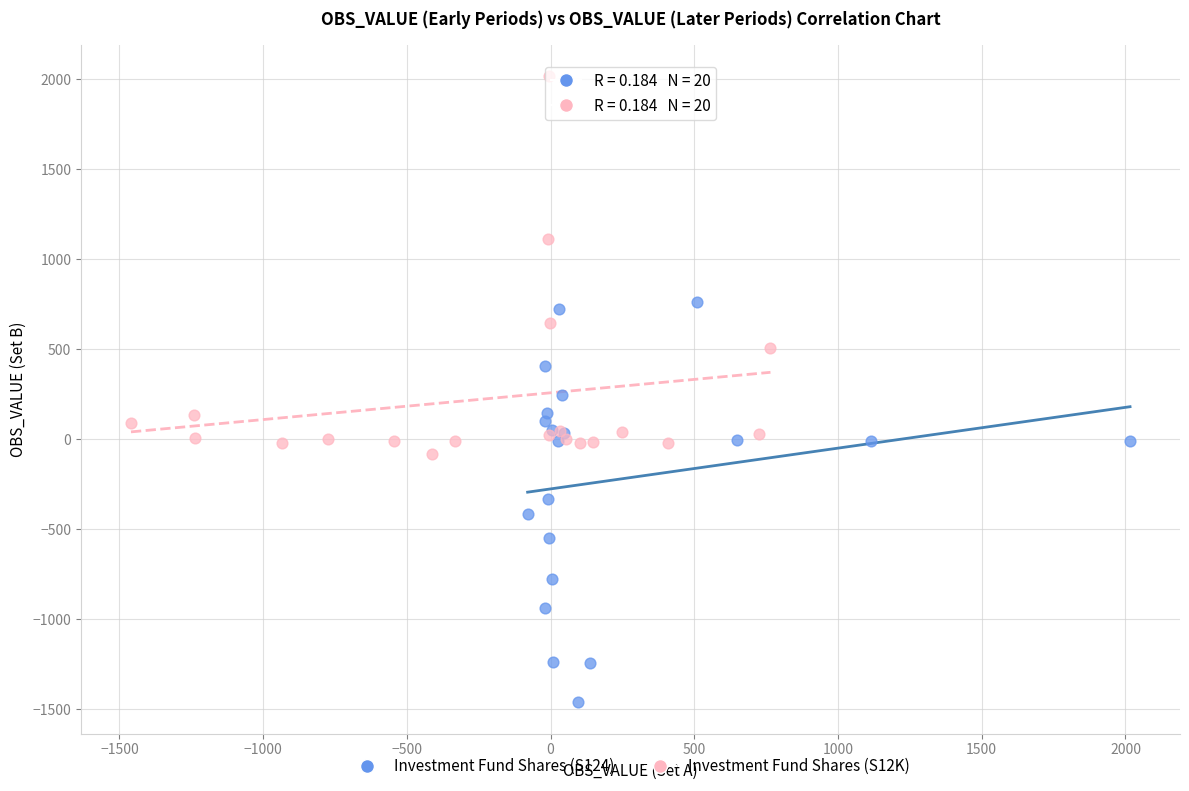

Which series contains the lowest Y value?

Investment Fund Shares (S124)